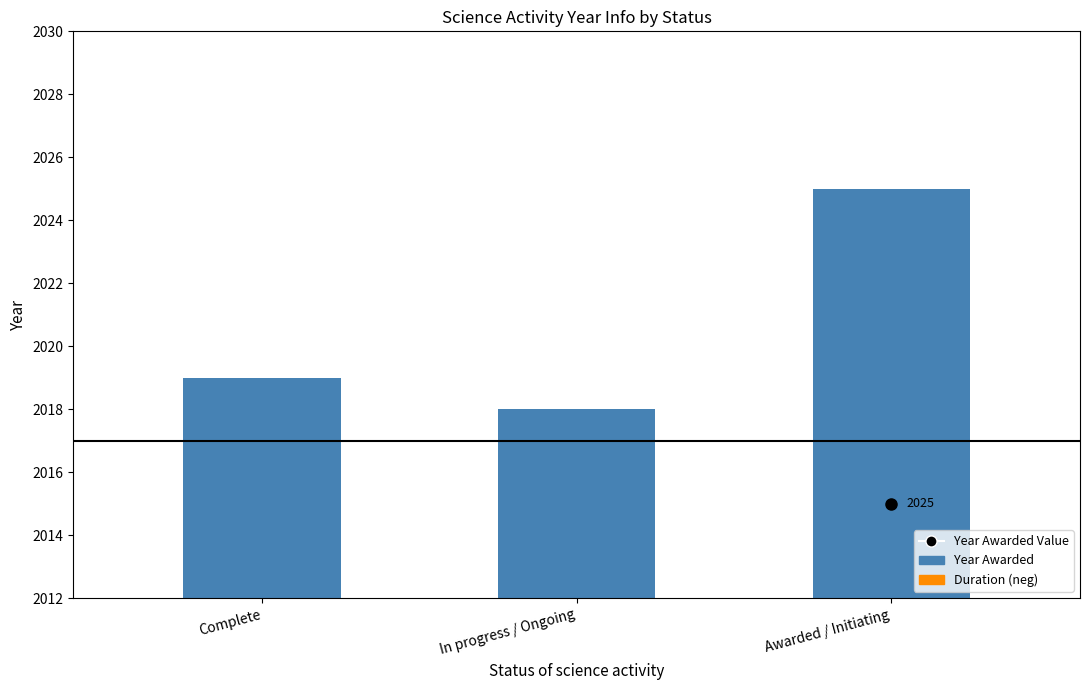

Which series has the largest total across all categories?

Year Awarded